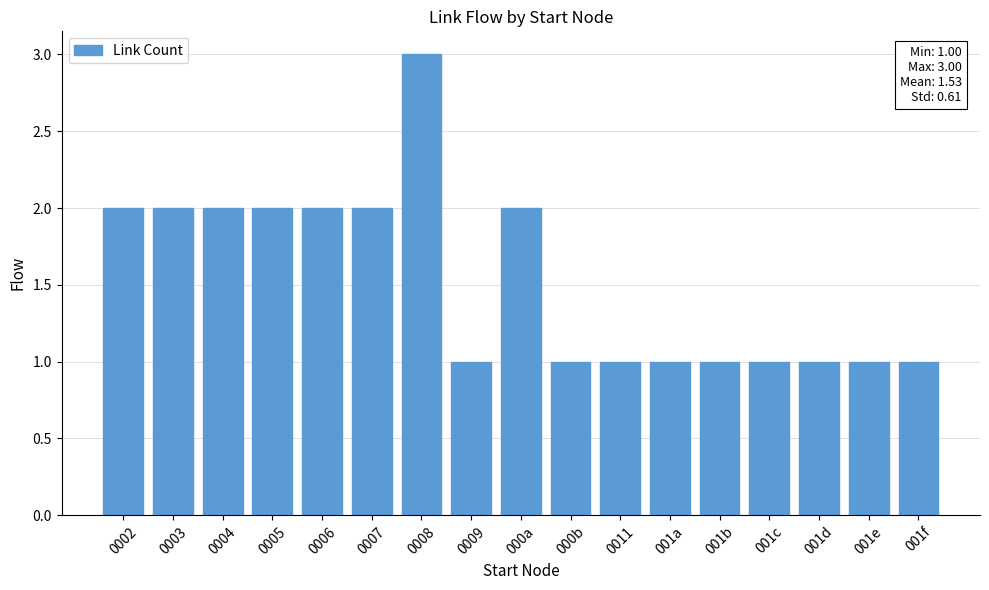

Which label corresponds to the largest value in the chart?

0008